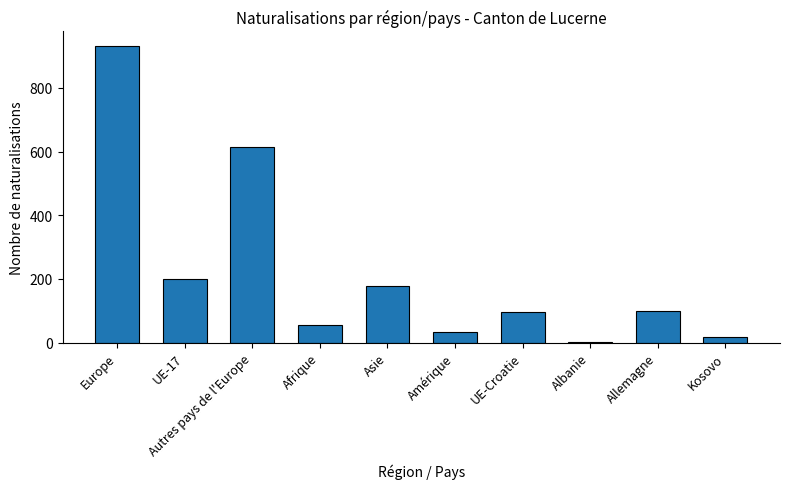

Which category has the highest value across all series?

Europe